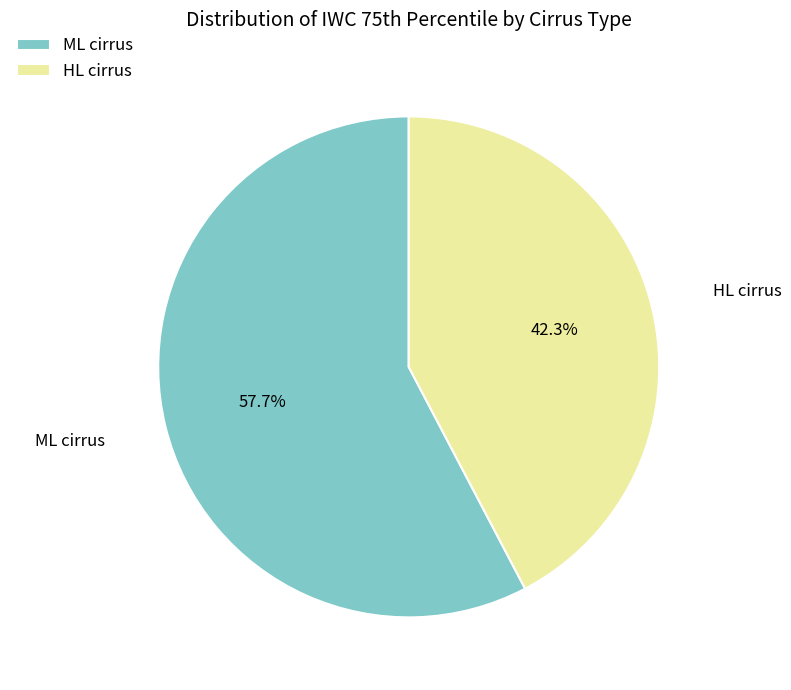

To the nearest percent, what is the average slice percentage?

50%